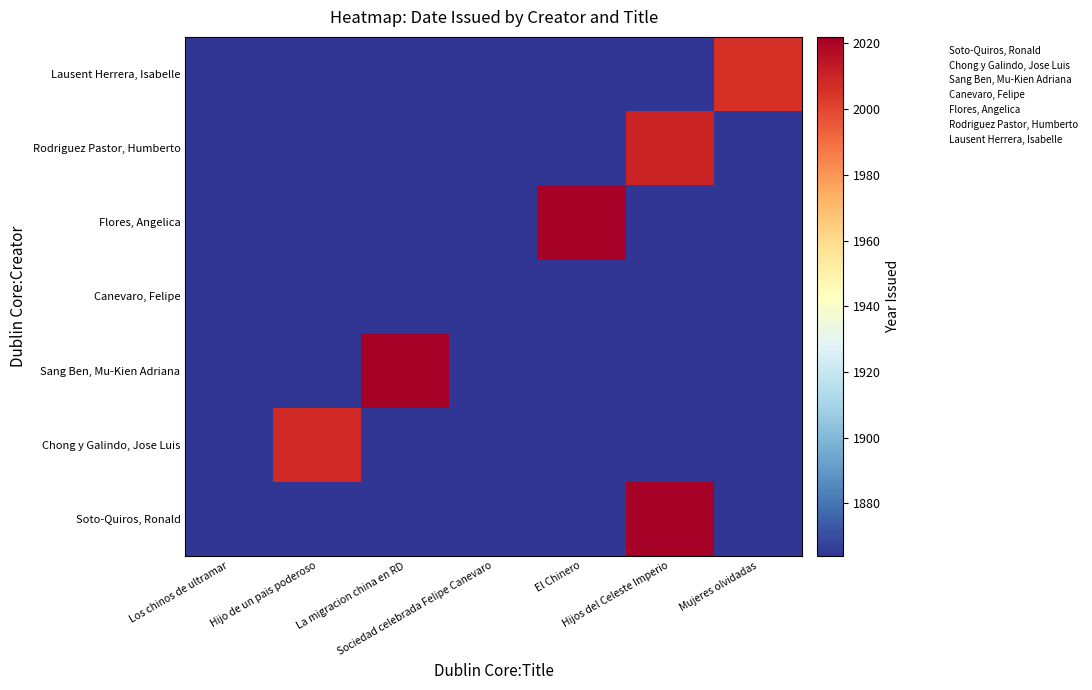

Rank the series at Los chinos de ultramar from lowest to highest value.

Soto-Quiros, Ronald, Chong y Galindo, Jose Luis, Sang Ben, Mu-Kien Adriana, Canevaro, Felipe, Flores, Angelica, Rodriguez Pastor, Humberto, Lausent Herrera, Isabelle